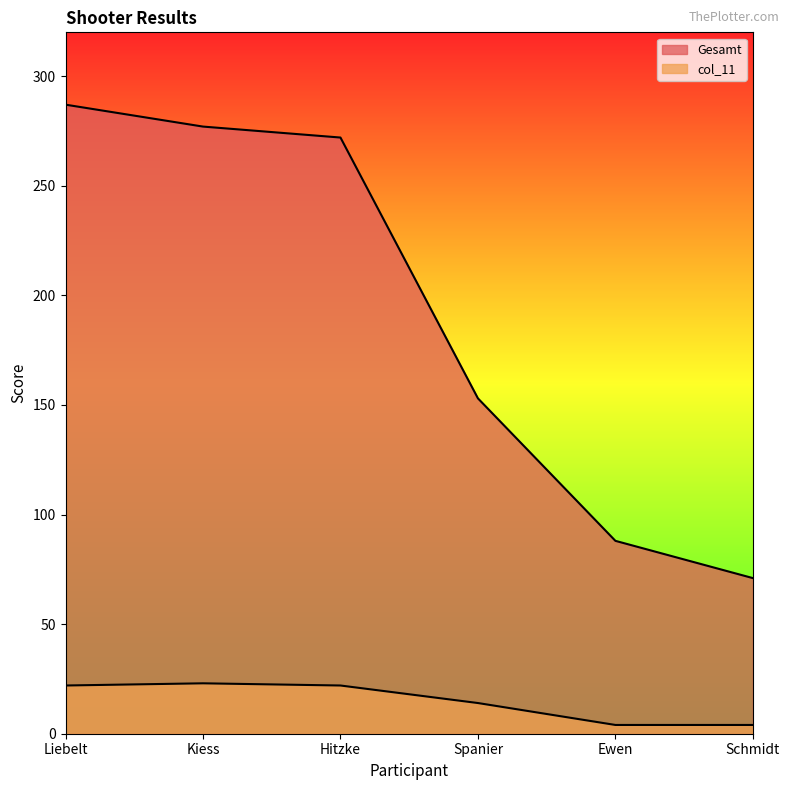

The col_11 series shows 22 at Liebelt. True or false?

True